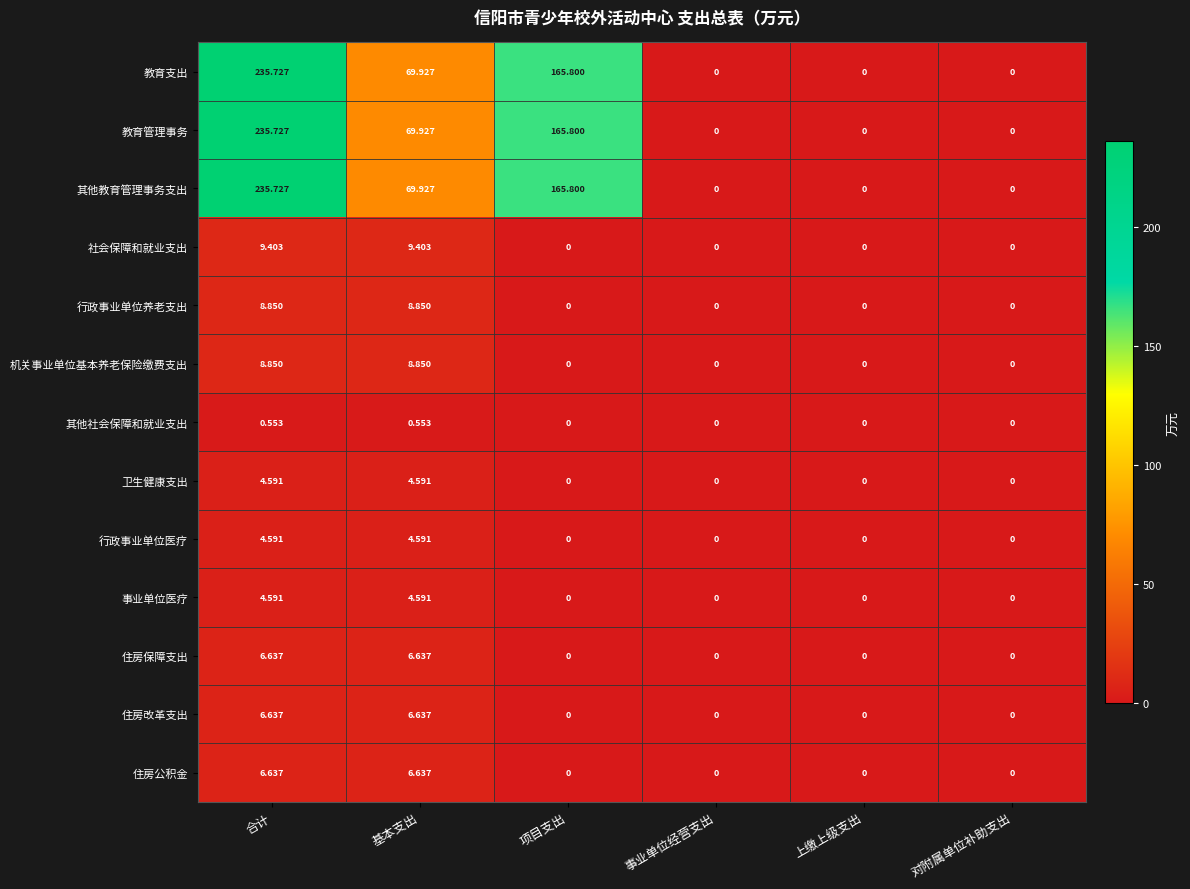

Which category has the highest value across all series?

合计